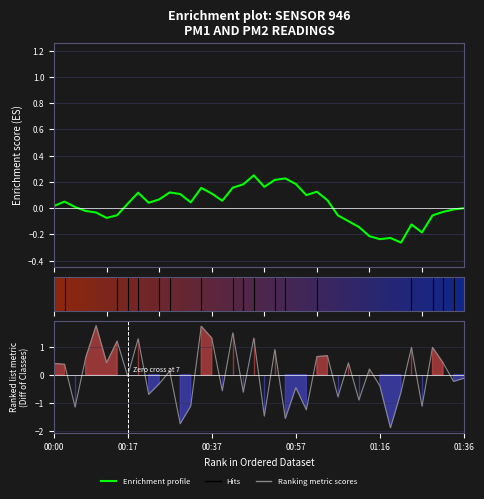

How many times do Ranking metric scores and Enrichment profile (P1) cross each other?

25